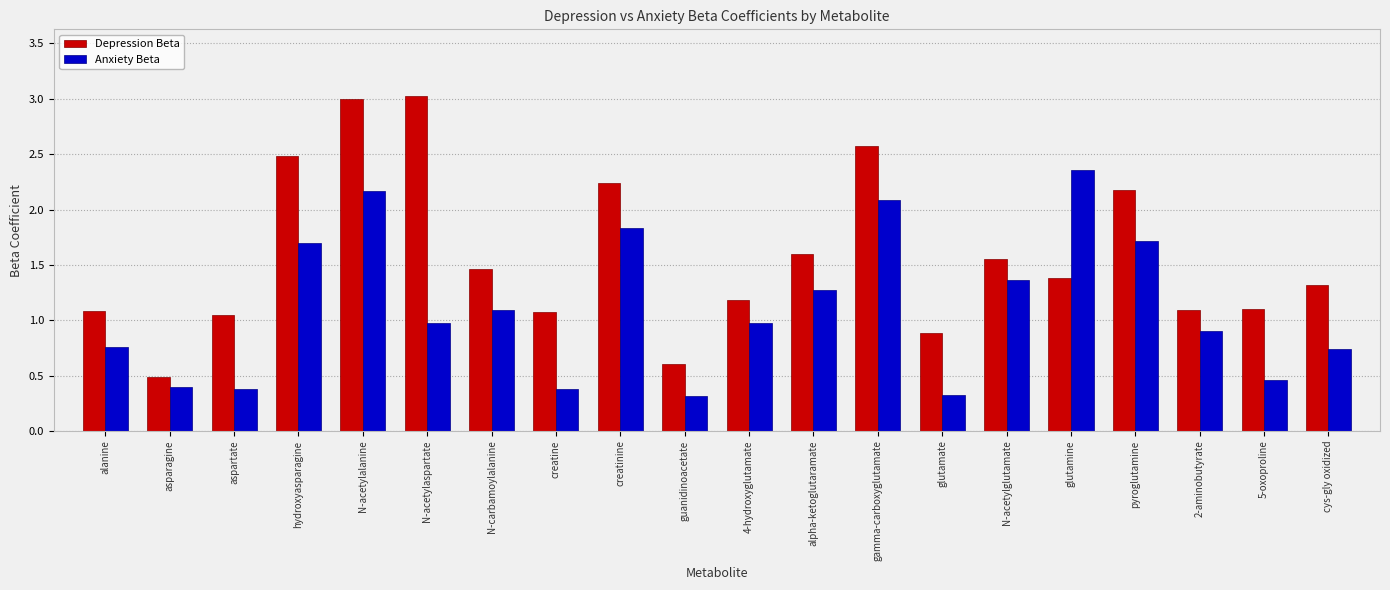

What is the label of the 9th bar from the right?

alpha-ketoglutaramate